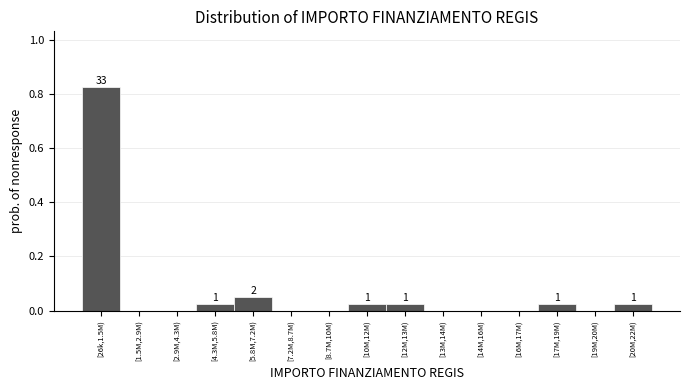

True or false: the data shows 0.0 at [16M,17M).

True